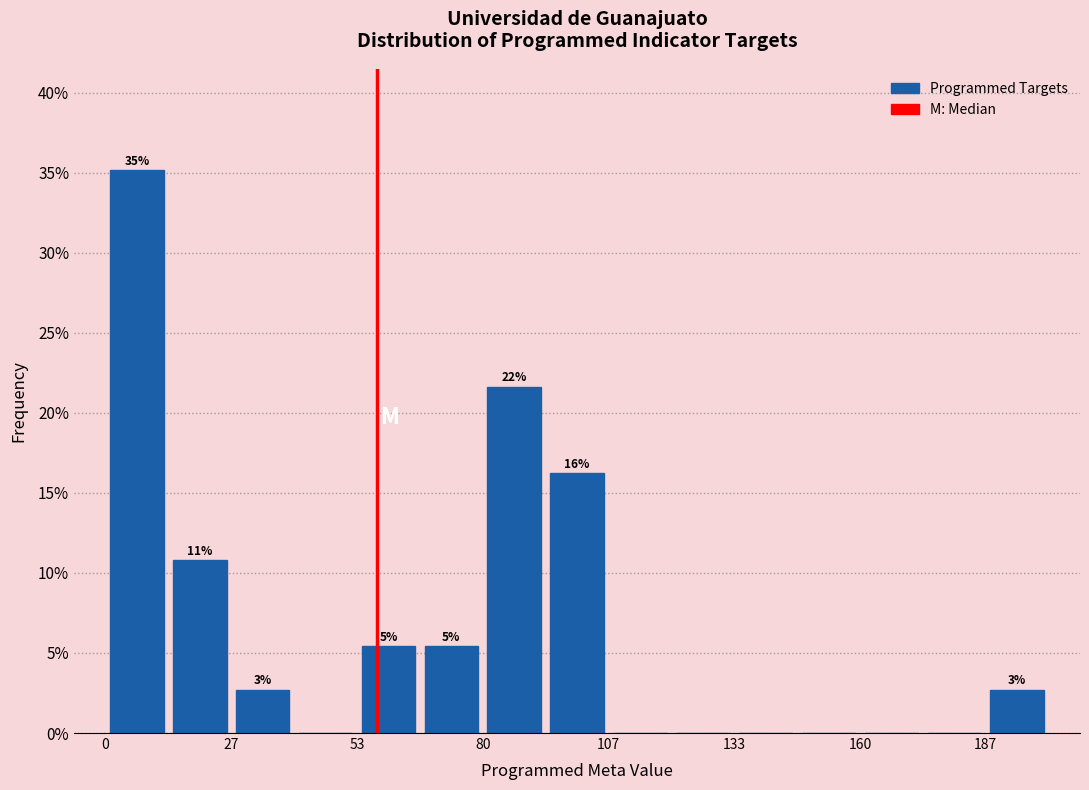

Around what value on the x-axis is the tallest bar? Give the approximate position of its centre, as read against the axis.

5